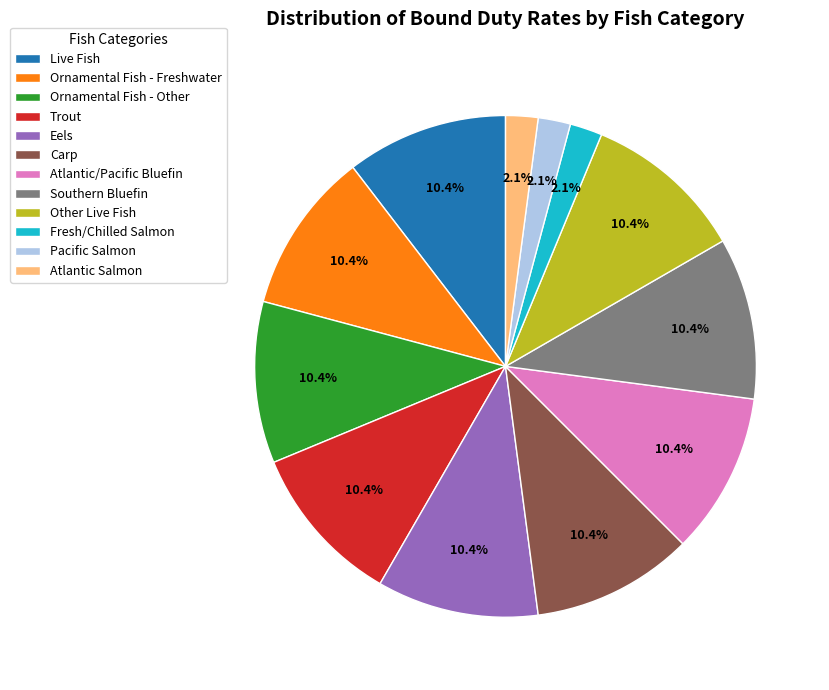

What portion of the pie excludes Trout?

89.6%